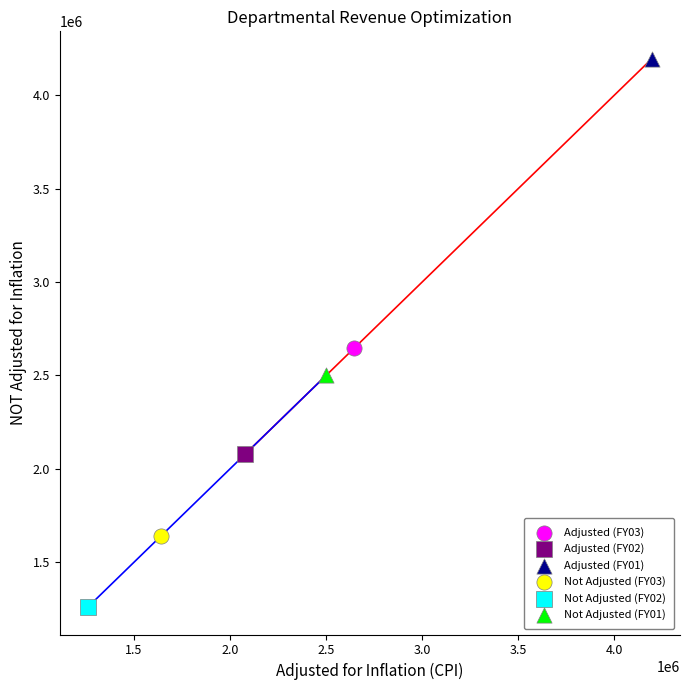

Which series reaches the minimum Y coordinate?

Not Adjusted (FY02)